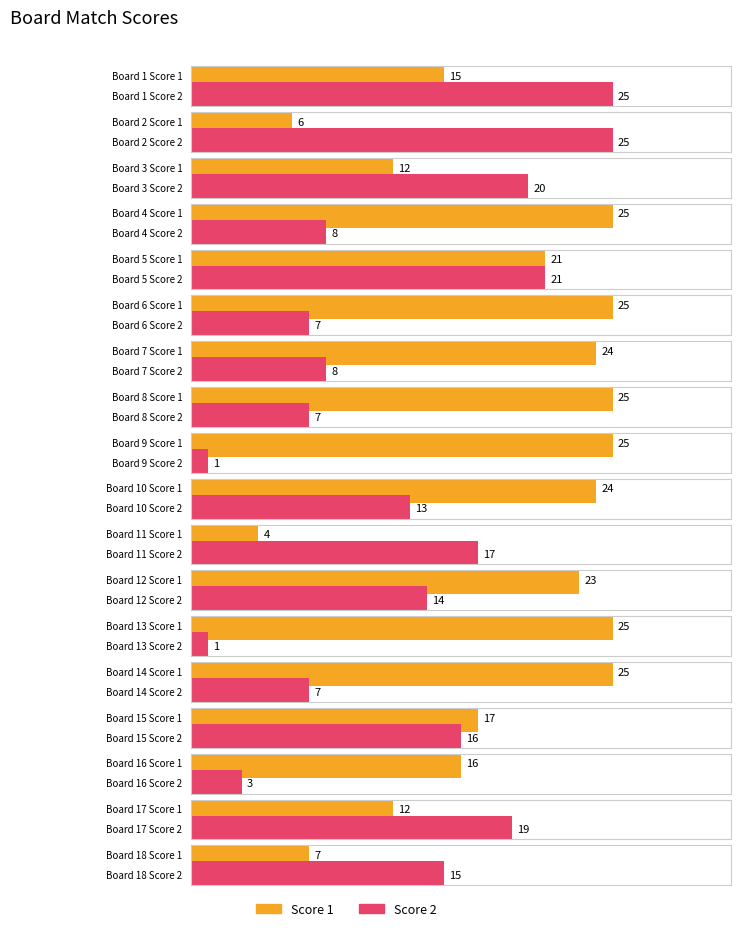

Count the number of categories in the chart.

18